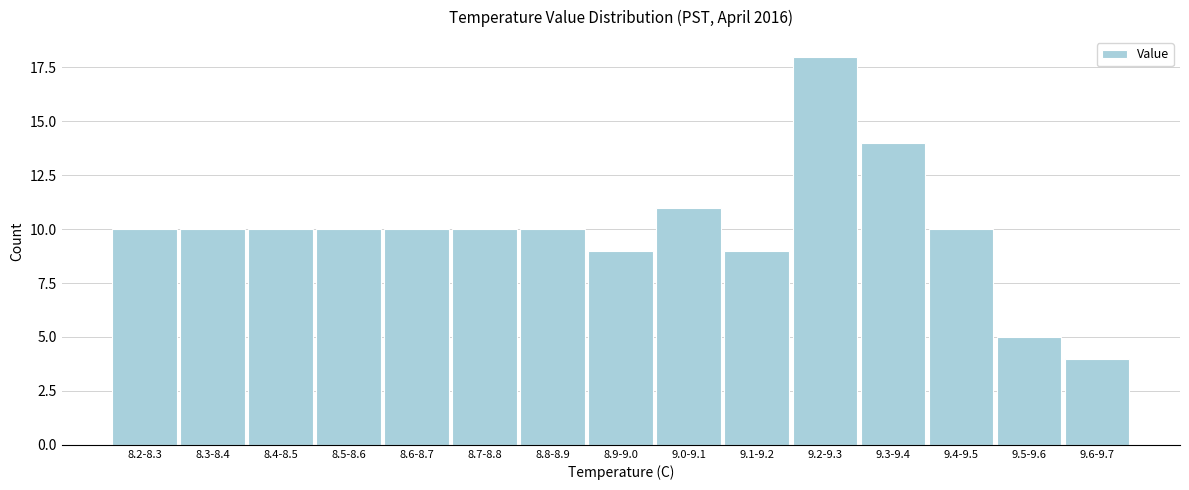

Reading left to right, list all the values displayed in this chart.

8.2-8.3=10	8.3-8.4=10	8.4-8.5=10	8.5-8.6=10	8.6-8.7=10	8.7-8.8=10	8.8-8.9=10	8.9-9.0=9	9.0-9.1=11	9.1-9.2=9	9.2-9.3=18	9.3-9.4=14	9.4-9.5=10	9.5-9.6=5	9.6-9.7=4